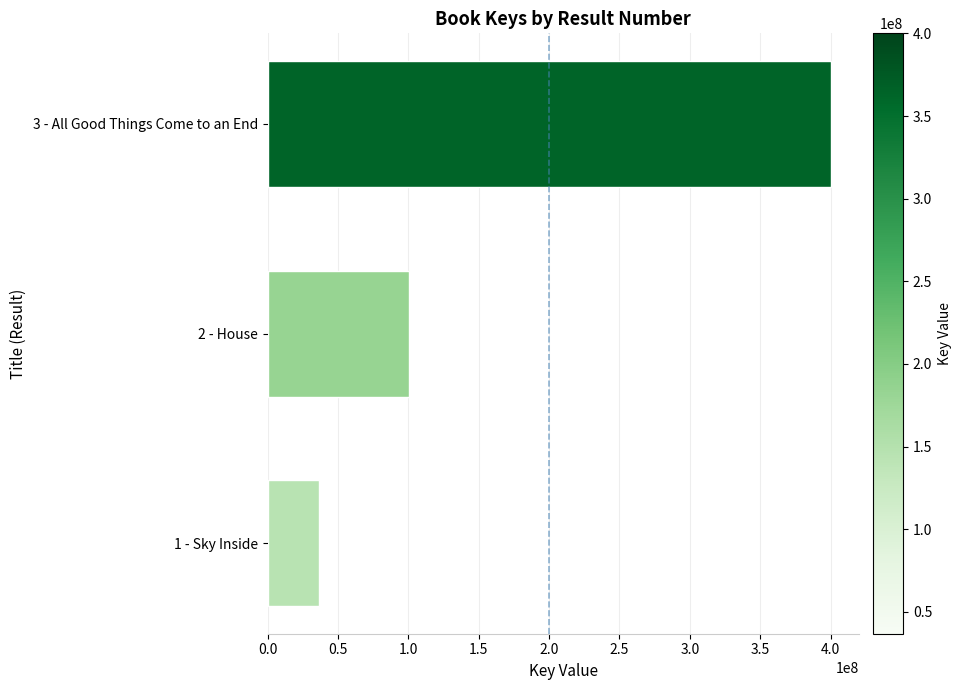

How many distinct data groups are displayed?

1